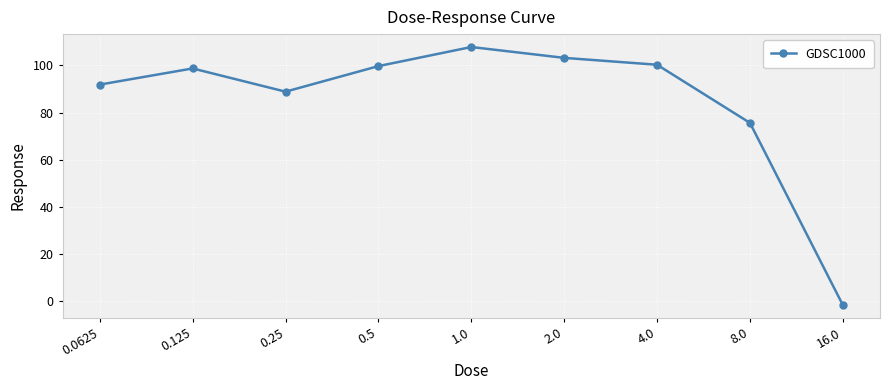

What is the sum of all values?

764.4